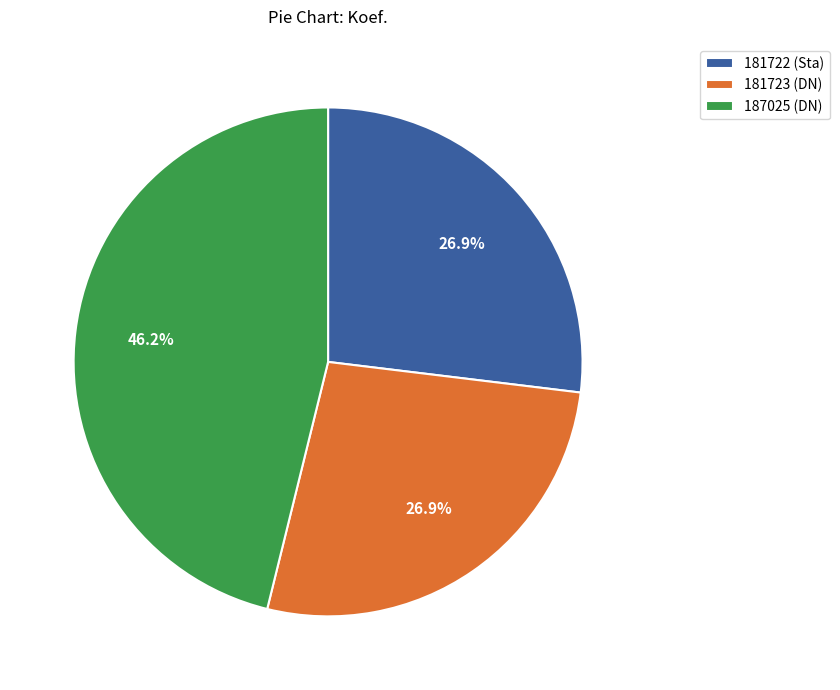

What percentage is NOT represented by 181722 (Sta)?

73.1%